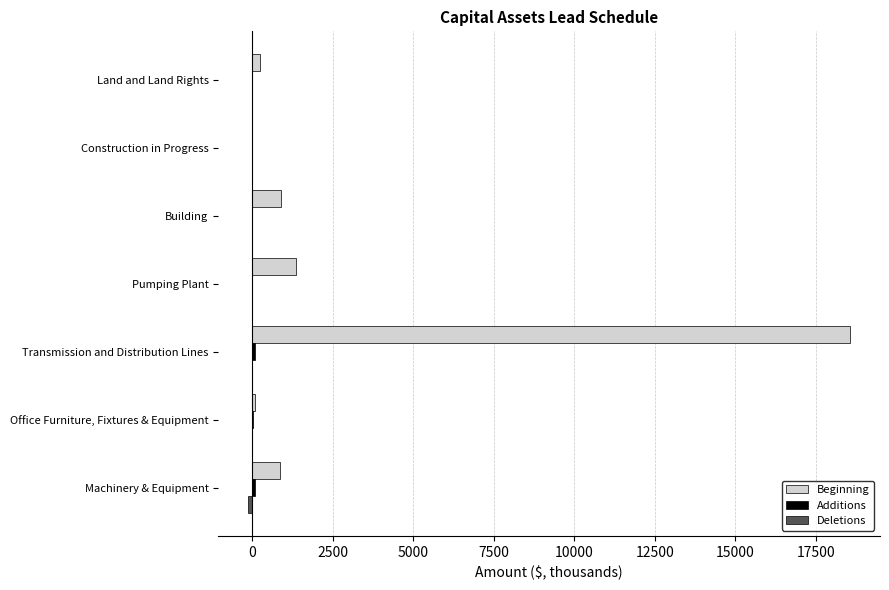

Count the number of data series in this chart.

3